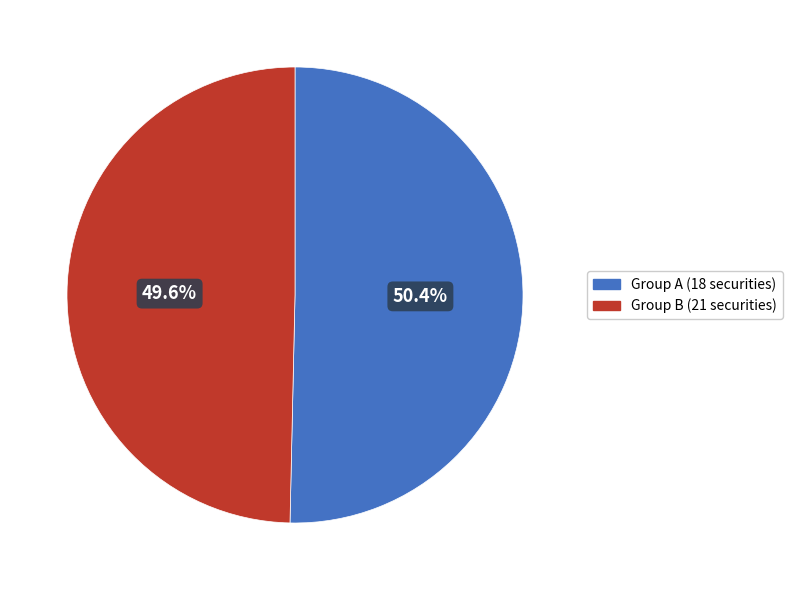

Count the number of slices in the pie.

2